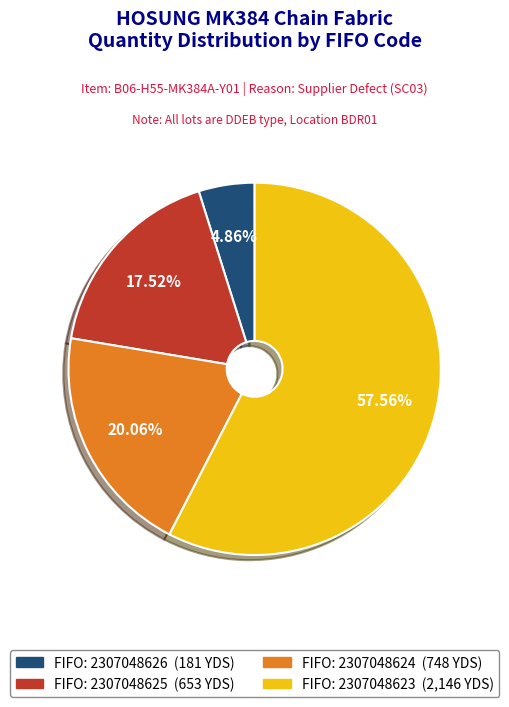

Is there any slice that represents more than half of the pie?

Yes